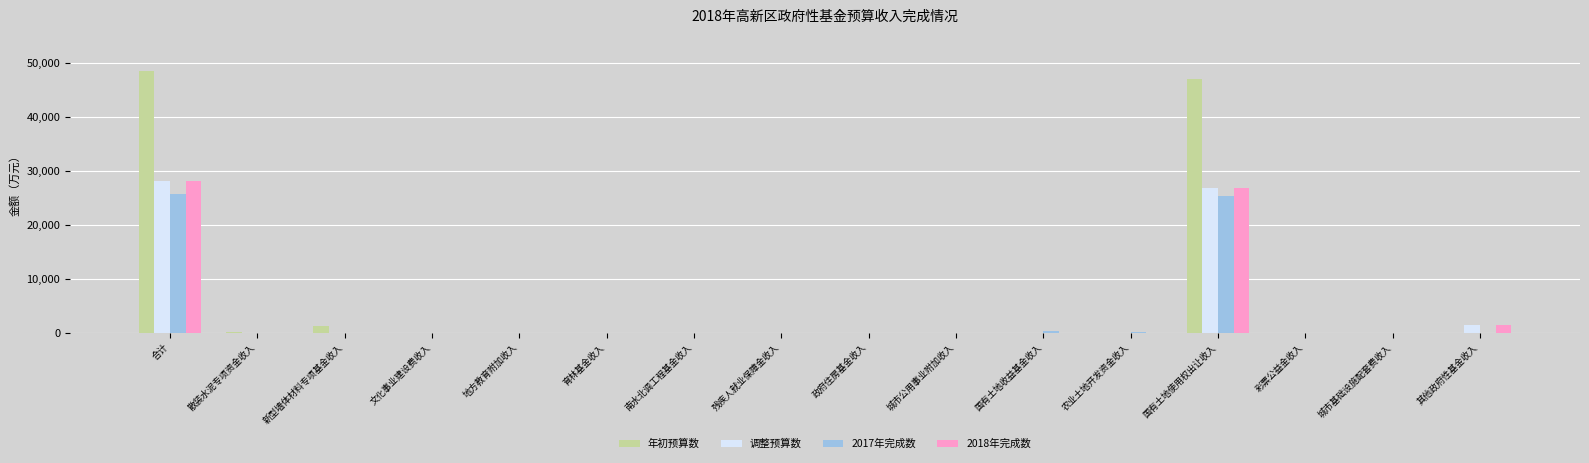

Between 合计 and 散装水泥专项资金收入, which series saw the biggest shift?

年初预算数